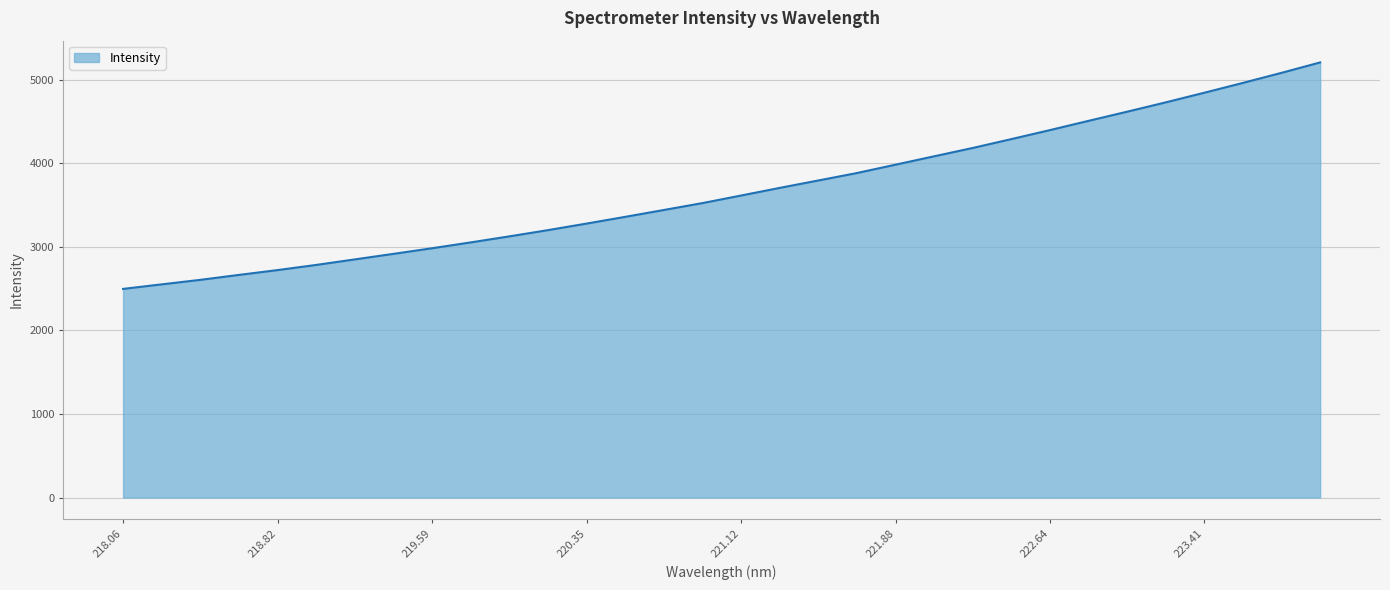

What is the difference between the maximum and minimum values?

2711.5